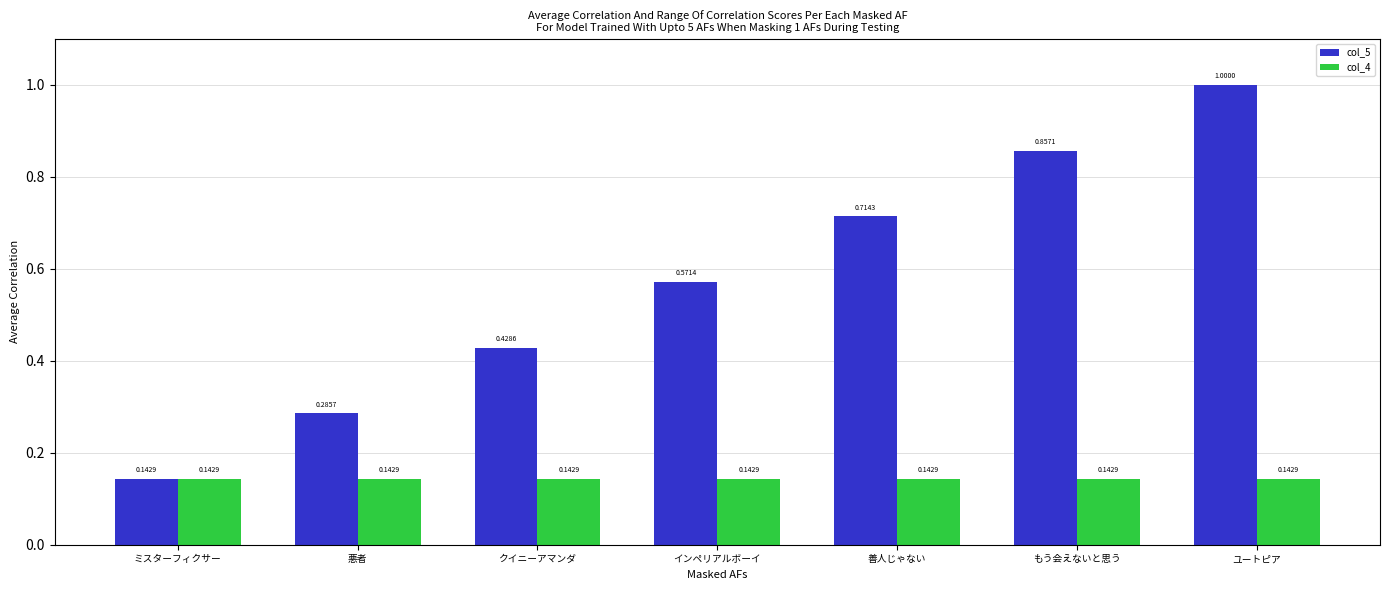

Does the chart contain stacked bars?

No